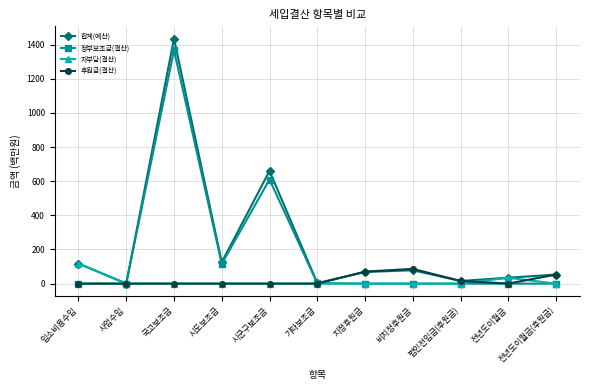

Where is the first local maximum for 정부보조금(결산)?

국고보조금